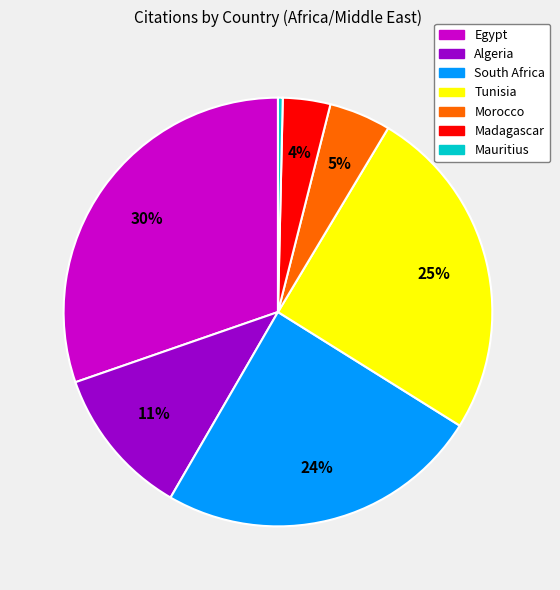

Do Egypt and Madagascar together represent more than half of the pie?

No